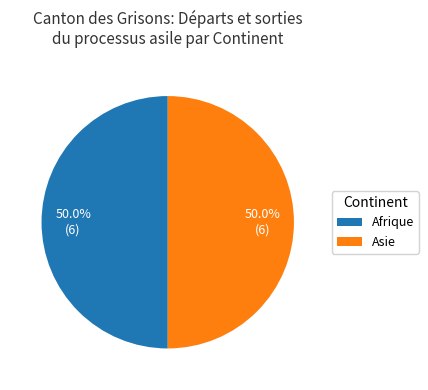

What portion of the pie excludes Afrique?

50.0%